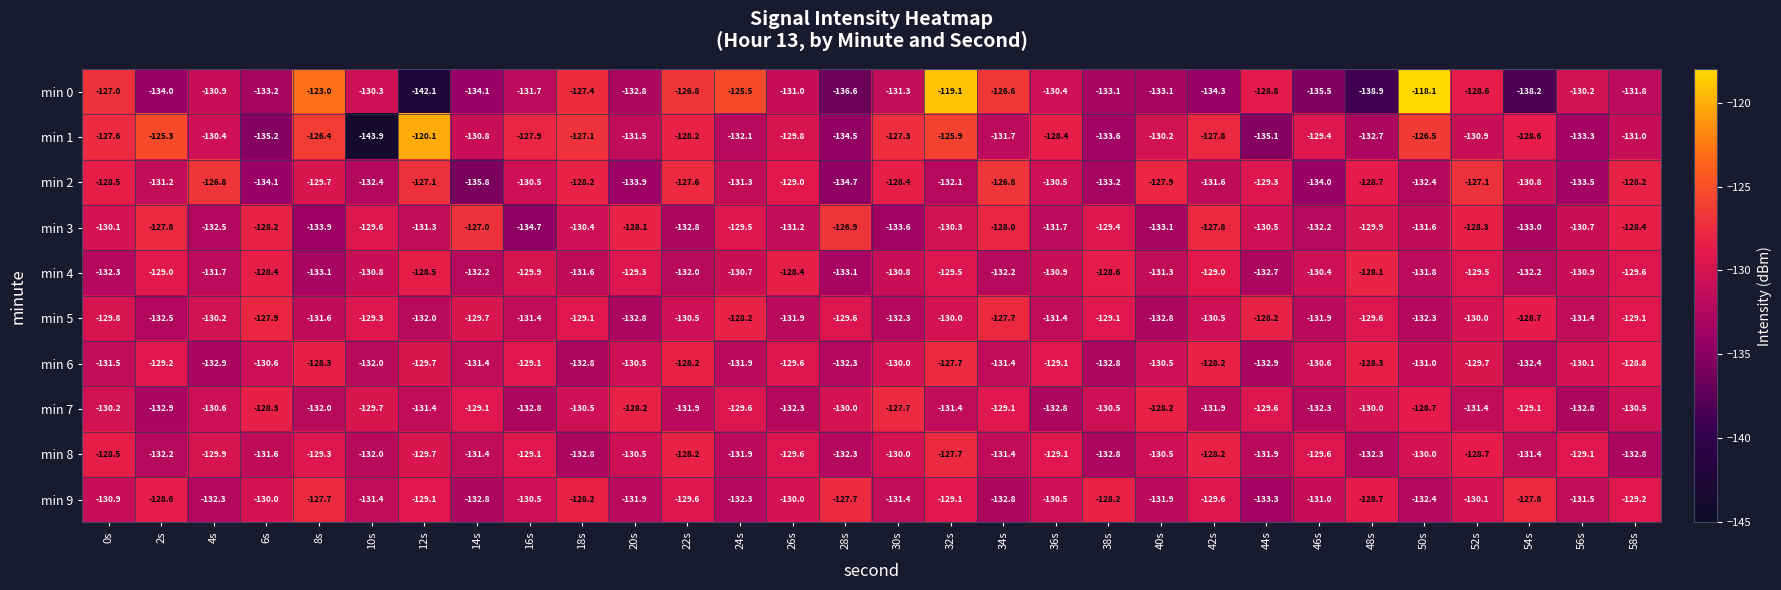

The min 1 series shows -49.8 at 52s. True or false?

False